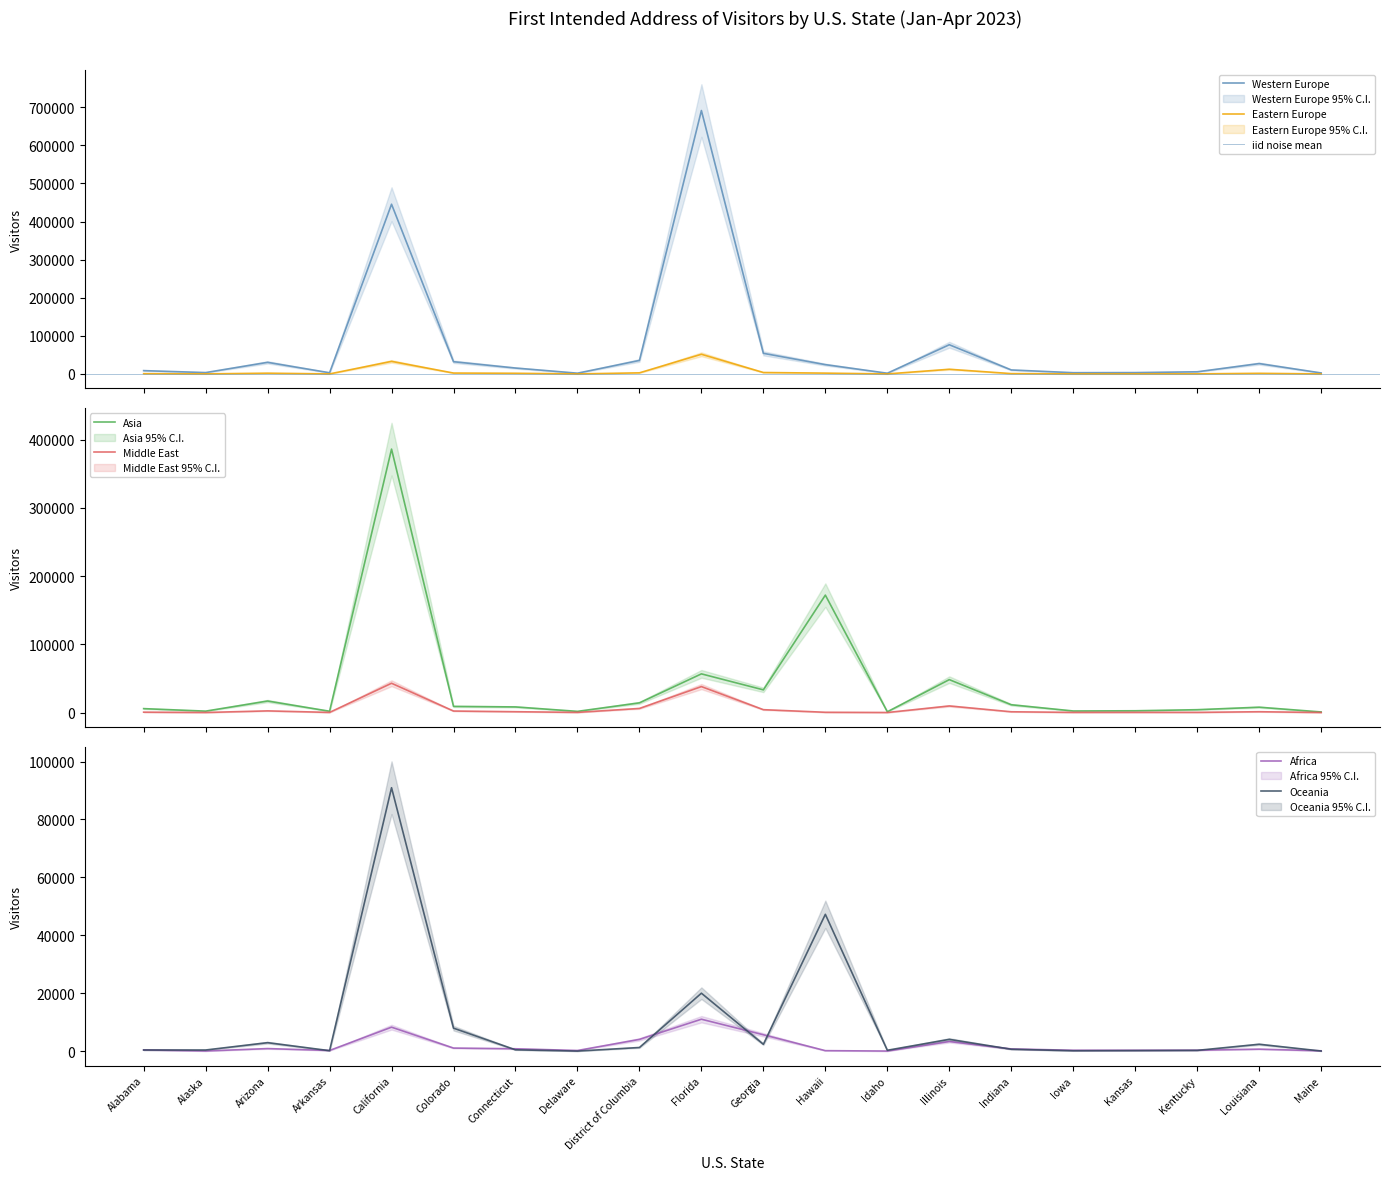

How many lines are shown in the chart?

6